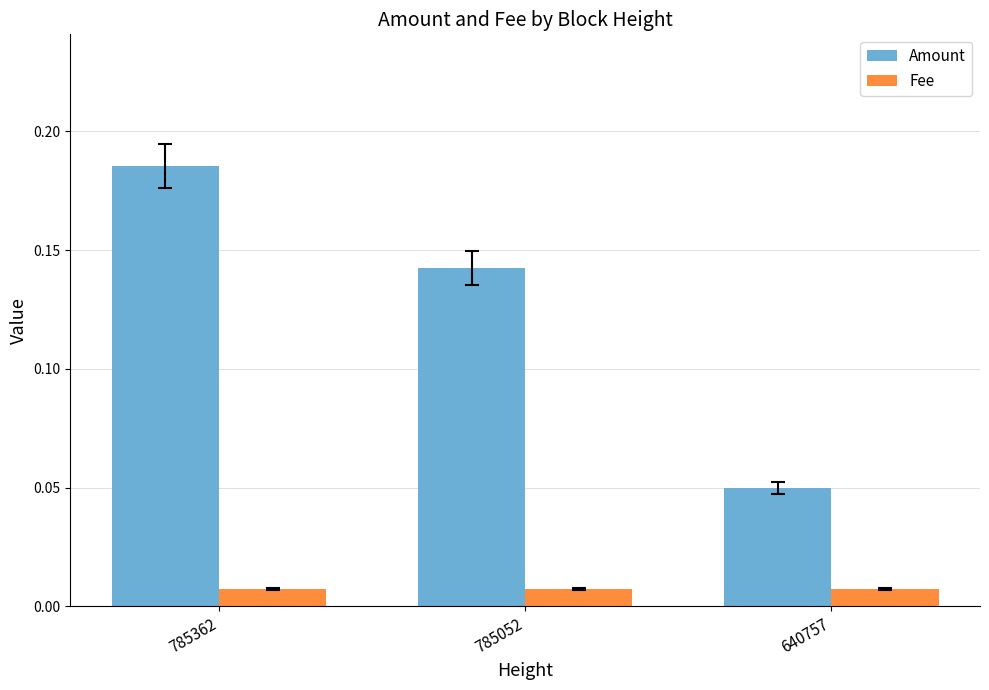

How many Amount values are between 0 and 1?

3